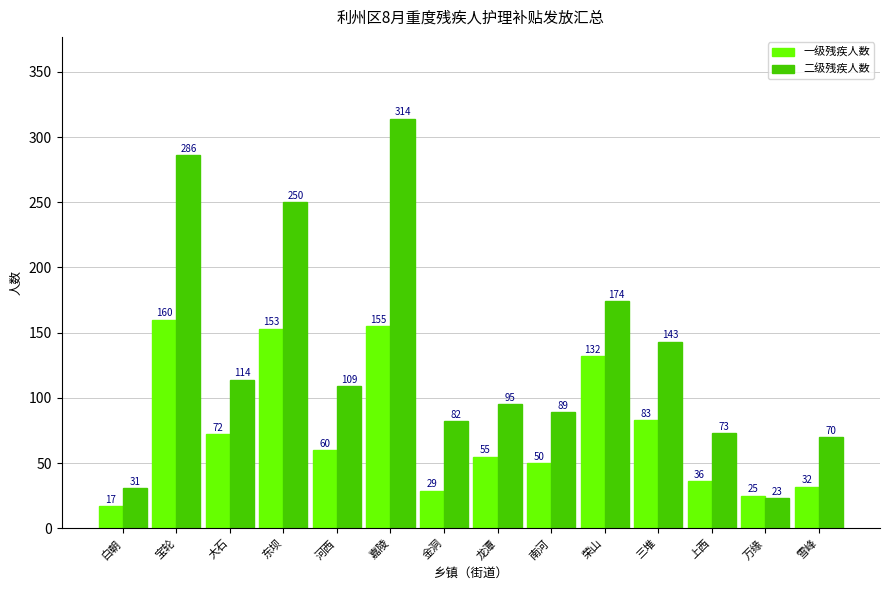

What is the value of the 一级残疾人数 bar at the 12th from the left?

36